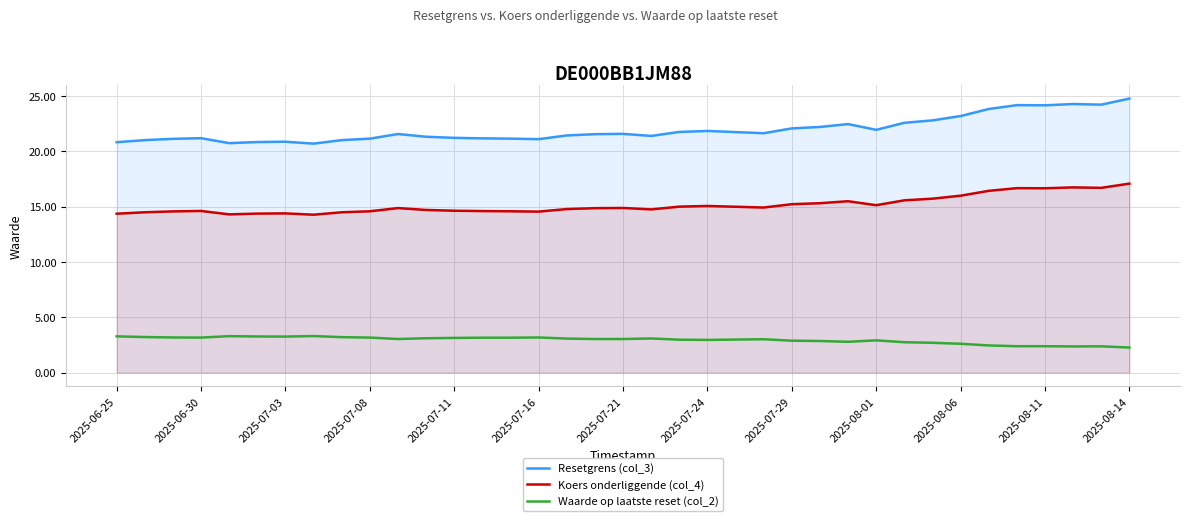

The value of Waarde op laatste reset (col_2) at 35 is 1.0. True or false?

False